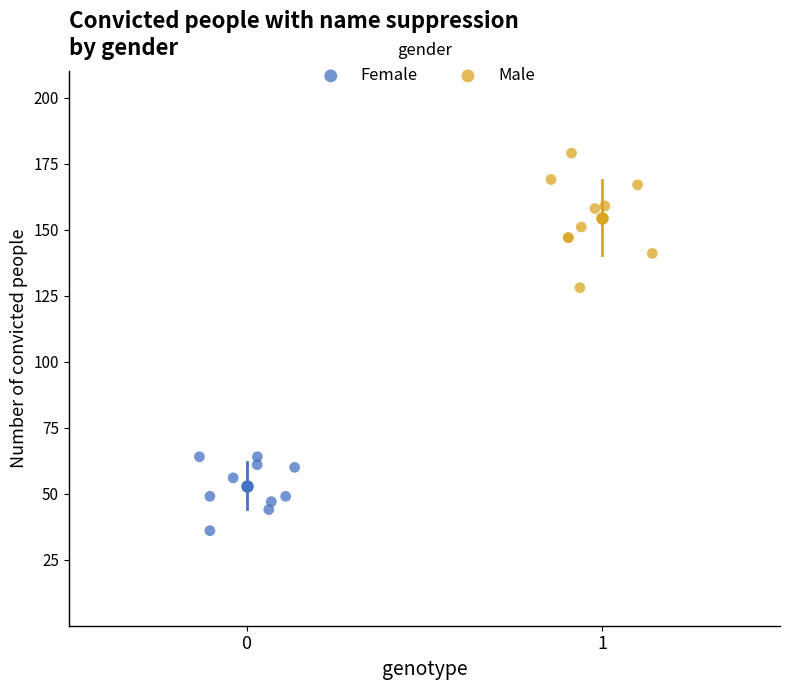

Which series reaches the maximum Y coordinate?

Male